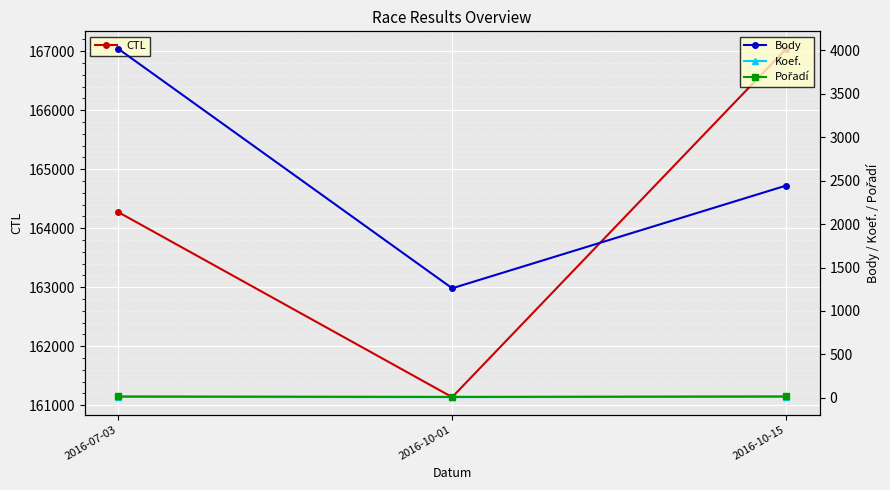

Which series has the largest total across all categories?

CTL